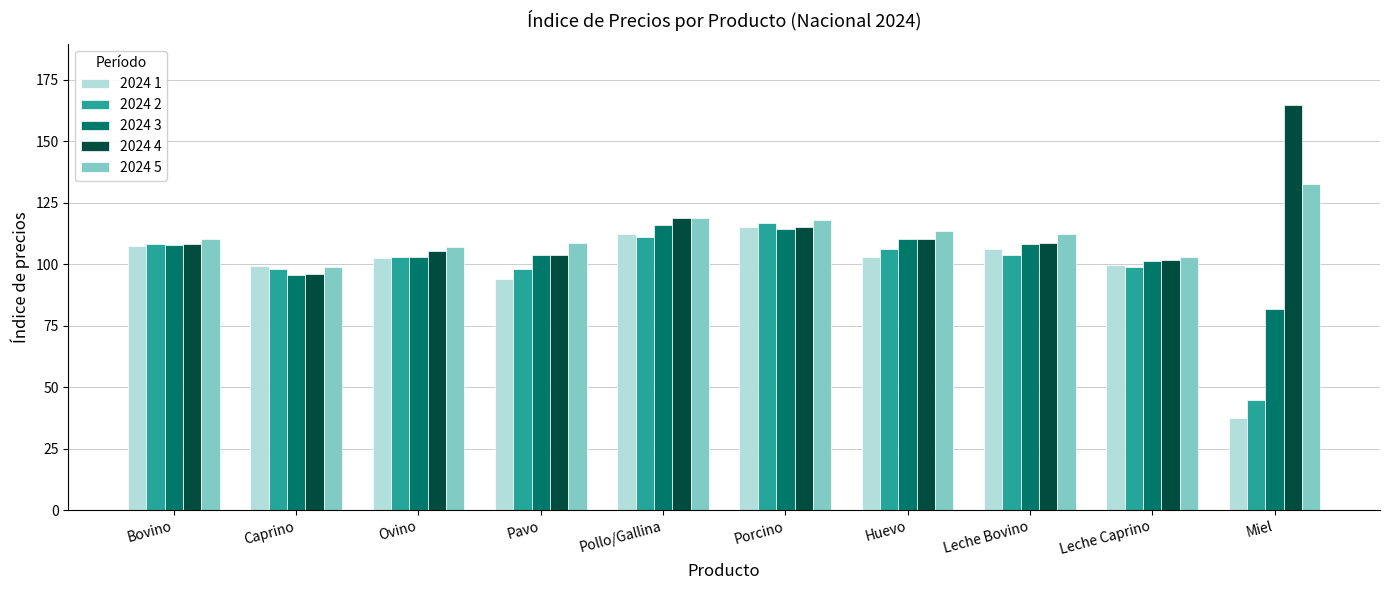

What is the maximum value shown in the chart?

164.9